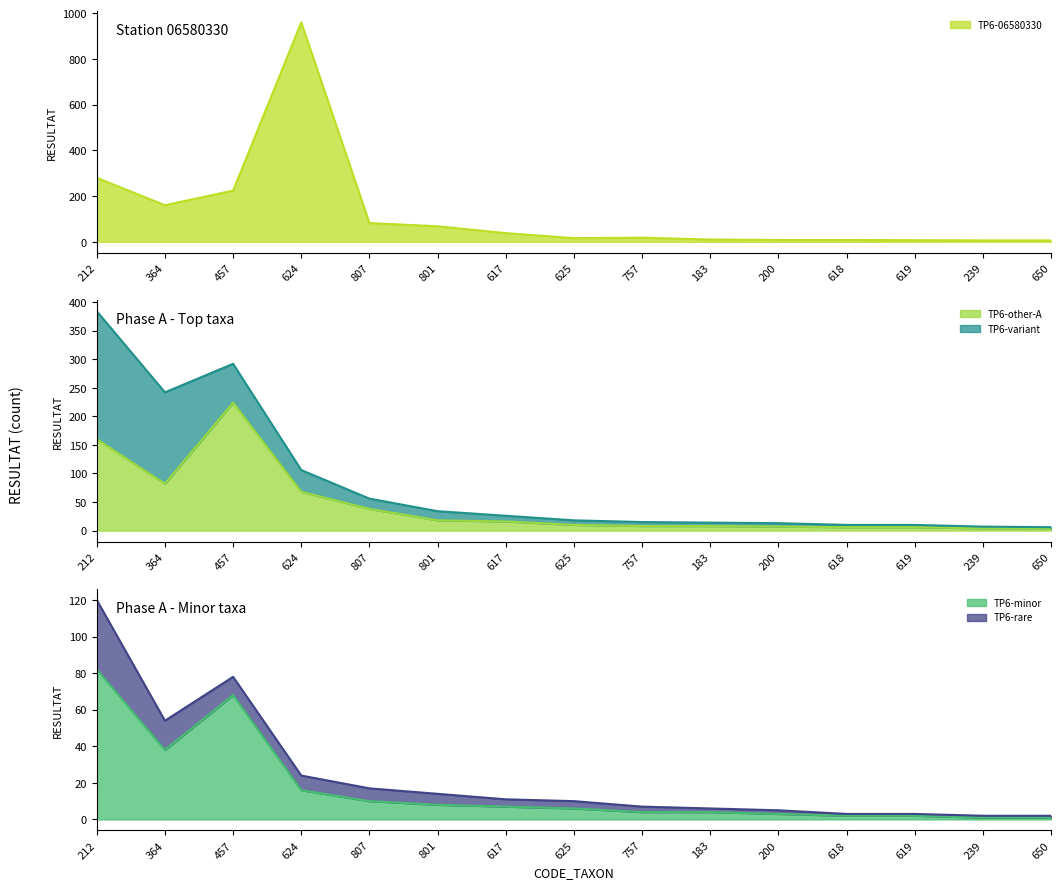

The value of 212 at 200 is -170. True or false?

False